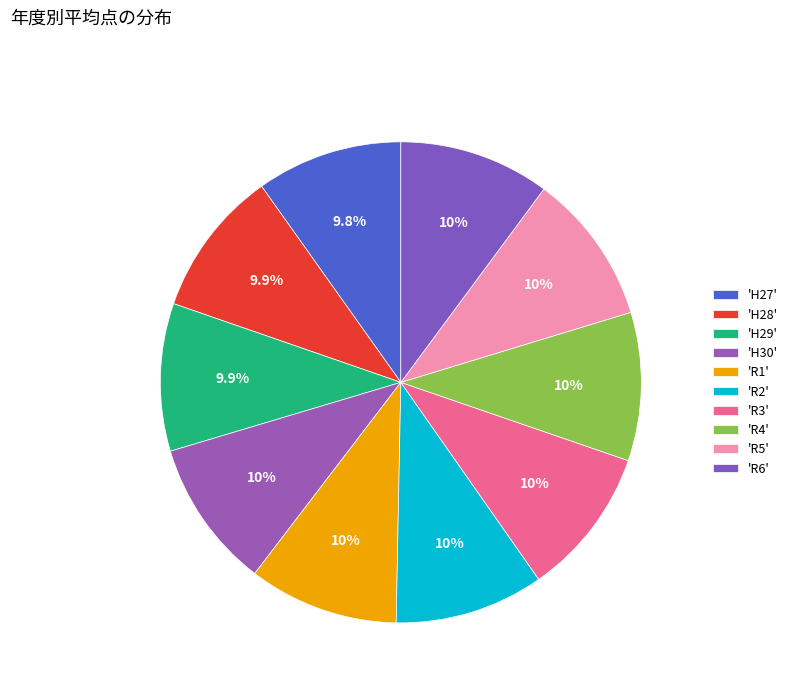

Is there a majority slice in this chart?

No